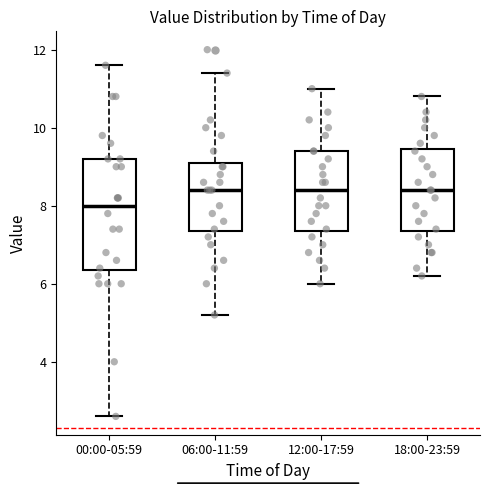

Where does the lower whisker of the box for 18:00-23:59 end on the y-axis? The values are not printed on the chart, so give them approximately, as read against the axis.

6.2